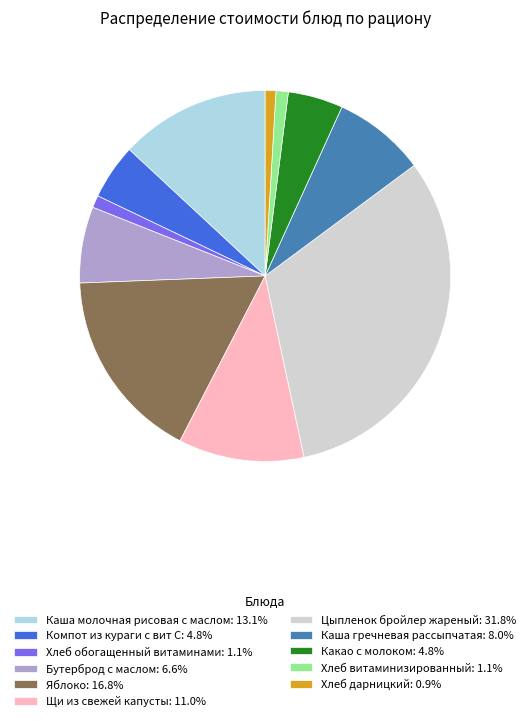

Is the sum of Какао с молоком: 4.8% and Бутерброд с маслом: 6.6% greater than half?

No